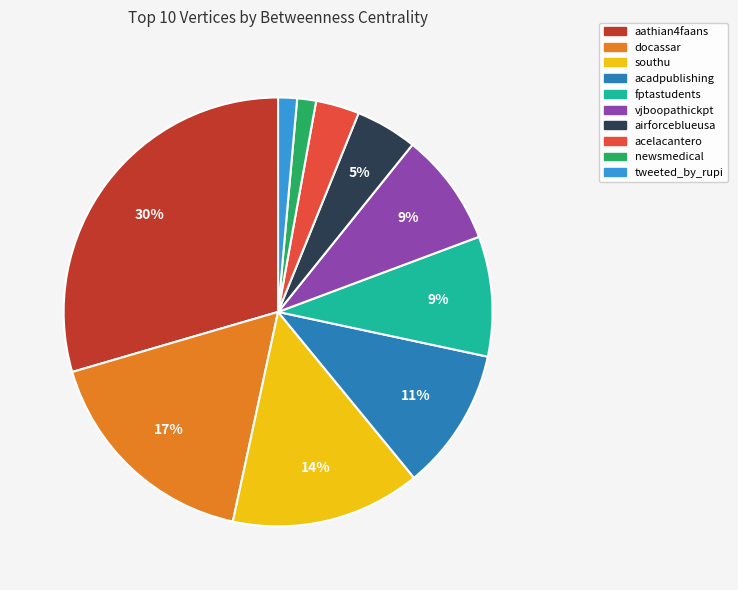

Between acadpublishing and airforceblueusa, which is larger?

acadpublishing